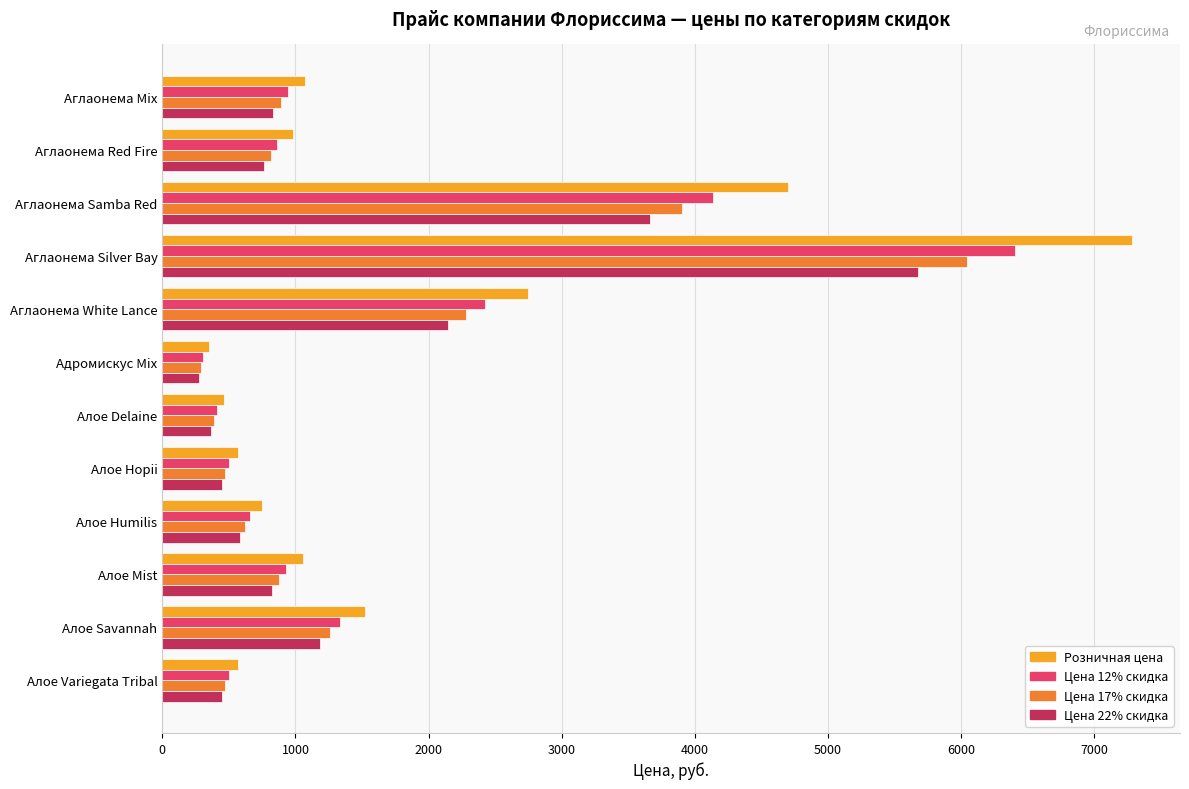

Rank the series by their maximum value, from highest to lowest.

Розничная цена, Цена 12% скидка, Цена 17% скидка, Цена 22% скидка